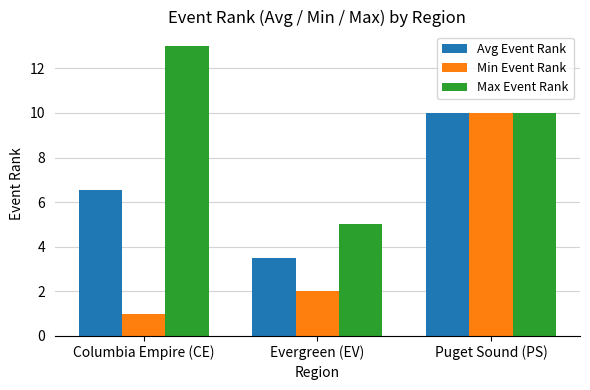

The Max Event Rank series shows 13.0 at Columbia Empire (CE). True or false?

True